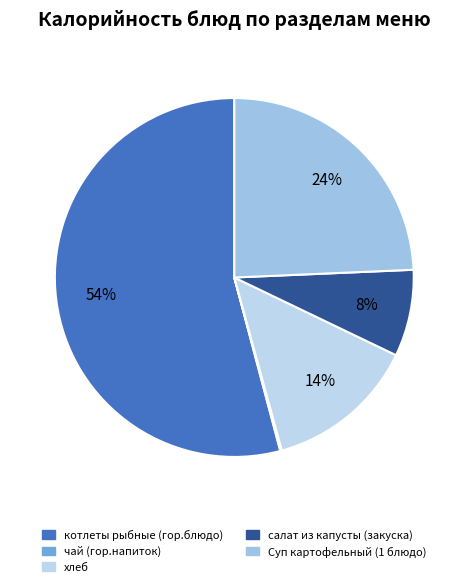

To the nearest percent, what is the combined percentage of салат из капусты (закуска) and Суп картофельный (1 блюдо)?

32%